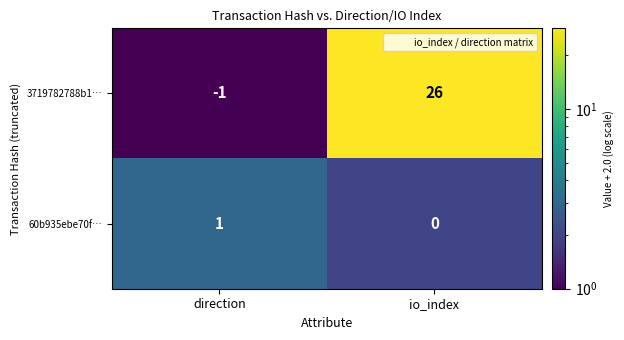

What is the sum of the 3719782788b1… values at io_index and direction?

25